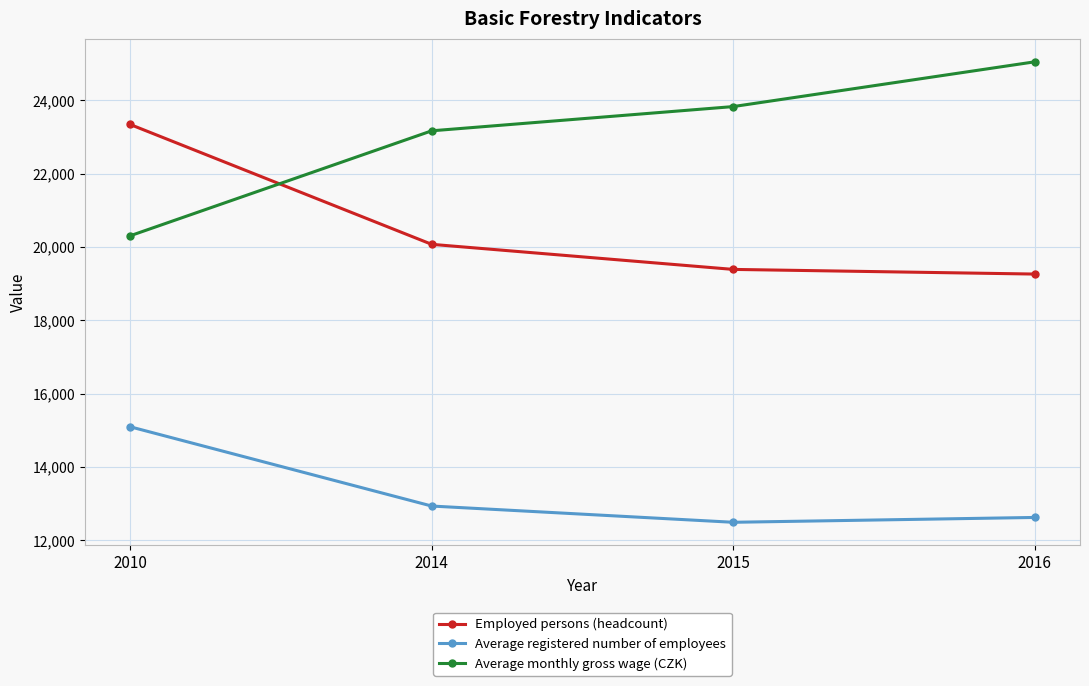

Which series has the largest range (max minus min)?

Average monthly gross wage (CZK)